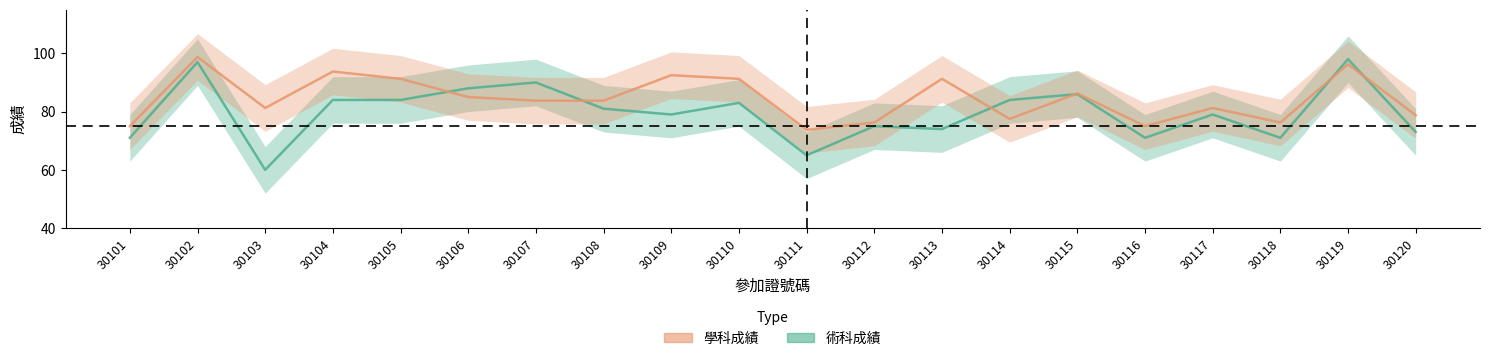

Does the chart display data point markers on the line(s)?

No